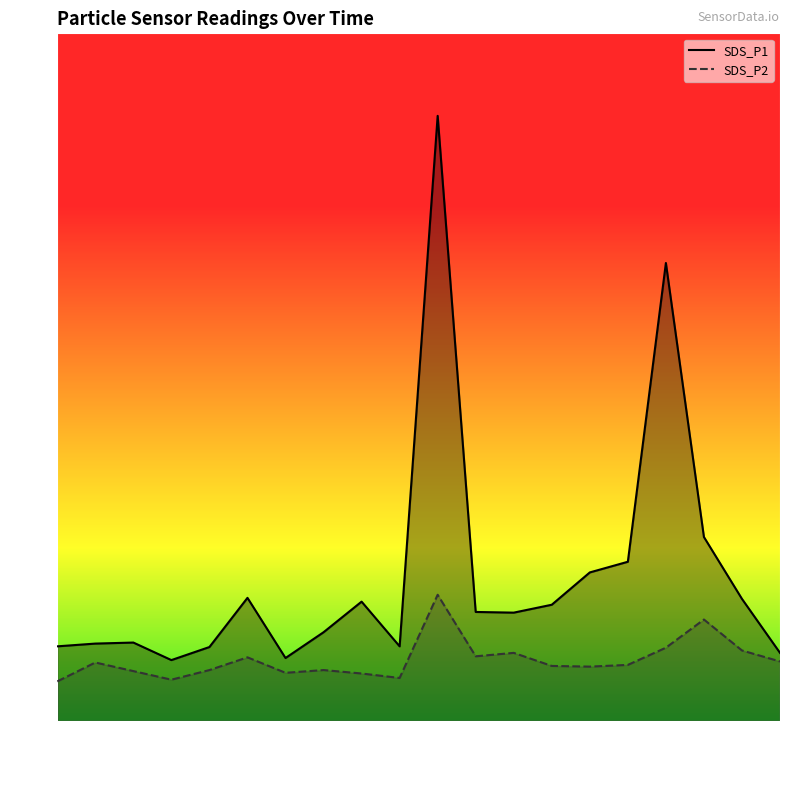

Reading left to right, extract all data points from this chart.

SDS_P1: 00:00=2.2	00:03=2.2	00:05=2.3	00:08=1.8	00:10=2.1	00:12=3.6	00:15=1.8	00:17=2.6	00:20=3.5	00:22=2.2	00:25=17.6	00:27=3.2	00:30=3.1	00:32=3.4	00:34=4.3	00:37=4.6	00:39=13.3	00:42=5.3	00:44=3.5	00:47=2.0
SDS_P2: 00:00=1.1	00:03=1.7	00:05=1.4	00:08=1.2	00:10=1.5	00:12=1.9	00:15=1.4	00:17=1.5	00:20=1.4	00:22=1.2	00:25=3.7	00:27=1.9	00:30=2.0	00:32=1.6	00:34=1.6	00:37=1.6	00:39=2.1	00:42=3.0	00:44=2.0	00:47=1.7